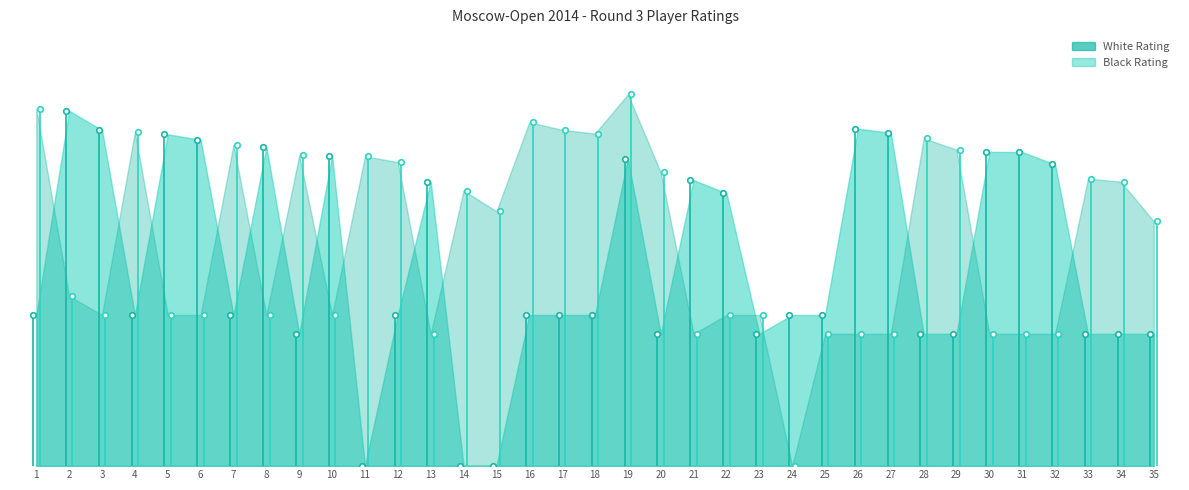

How many interior local peaks does the Black Rating series have?

9